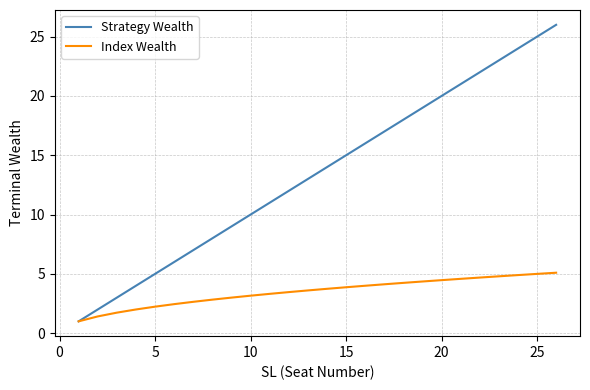

Which series has the largest total across all categories?

Strategy Wealth